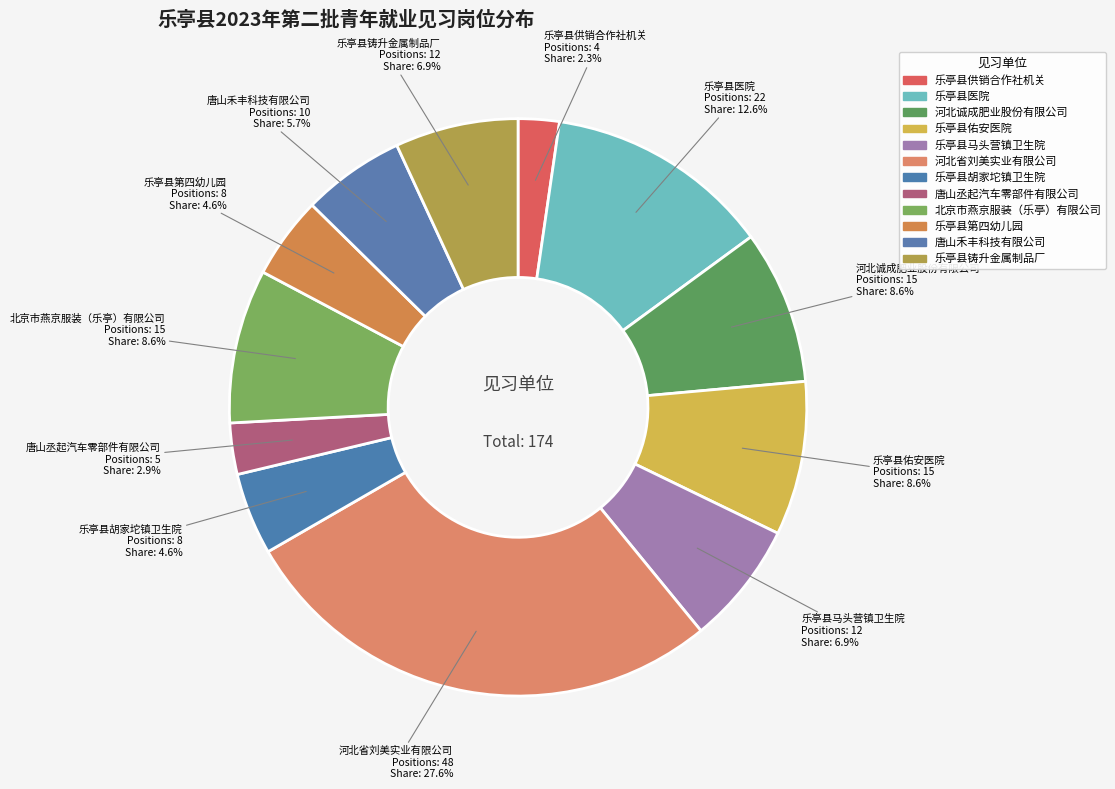

Is 乐亭县第四幼儿园 the majority of the pie?

No